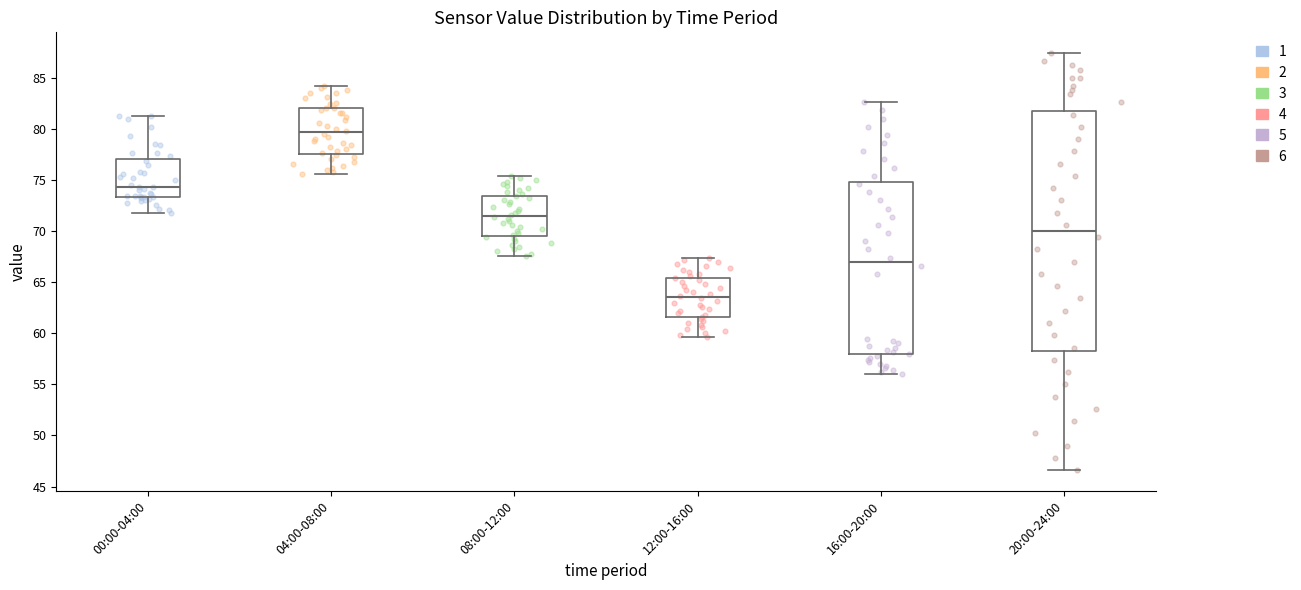

Comparing the boxes themselves (not the whiskers), which one is the tallest?

20:00-24:00